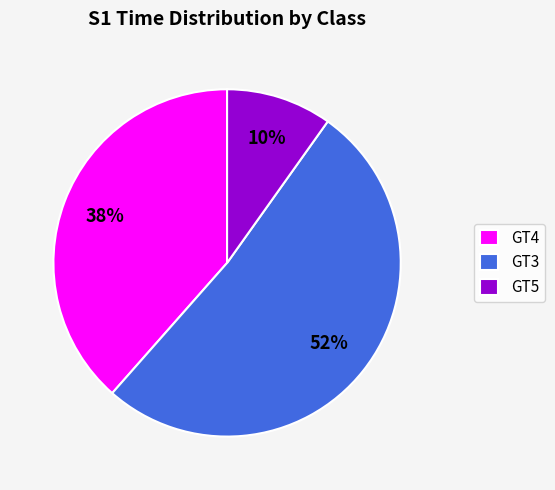

How many slices are in this pie chart?

3